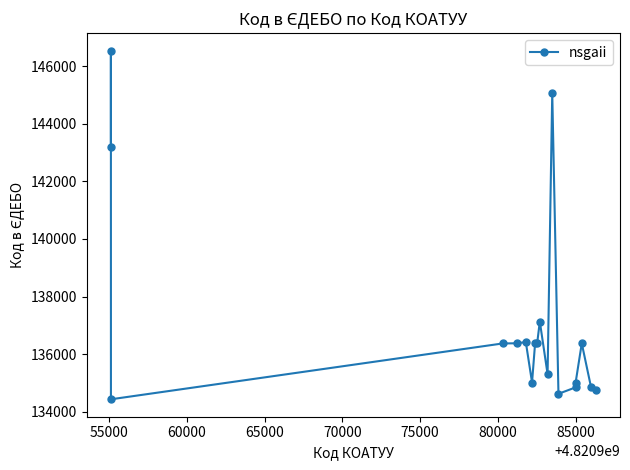

Is this an area chart (filled region under the line)?

No